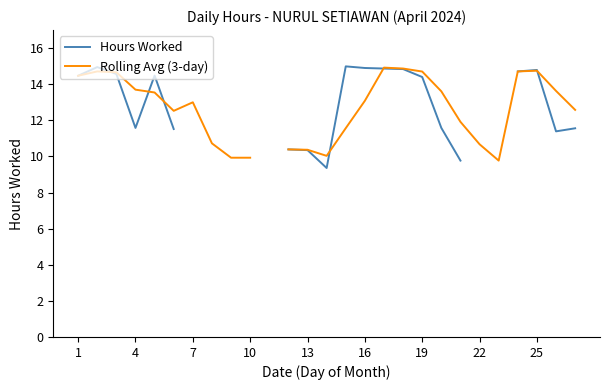

Rank the series by their average value, from highest to lowest.

Hours Worked, Rolling Avg (3-day)